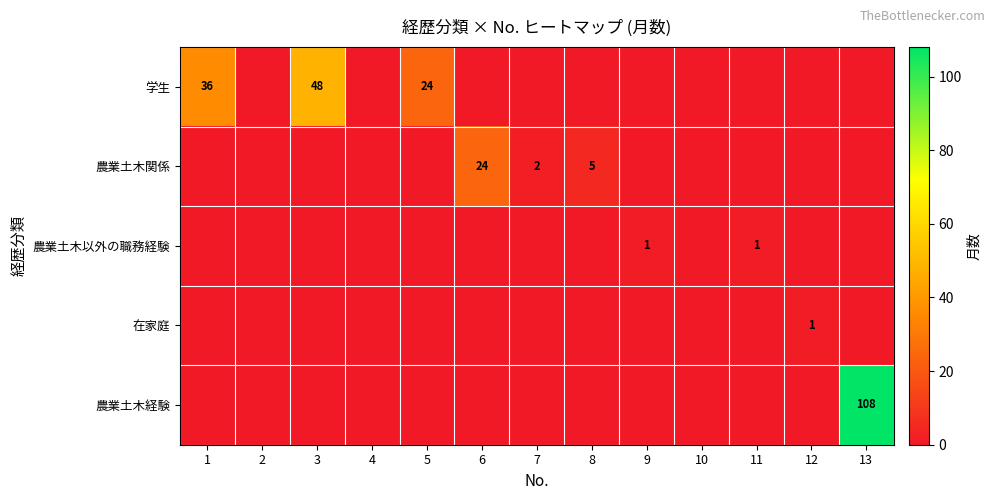

True or false: 農業土木経験 has a value of 108 at 13.

True